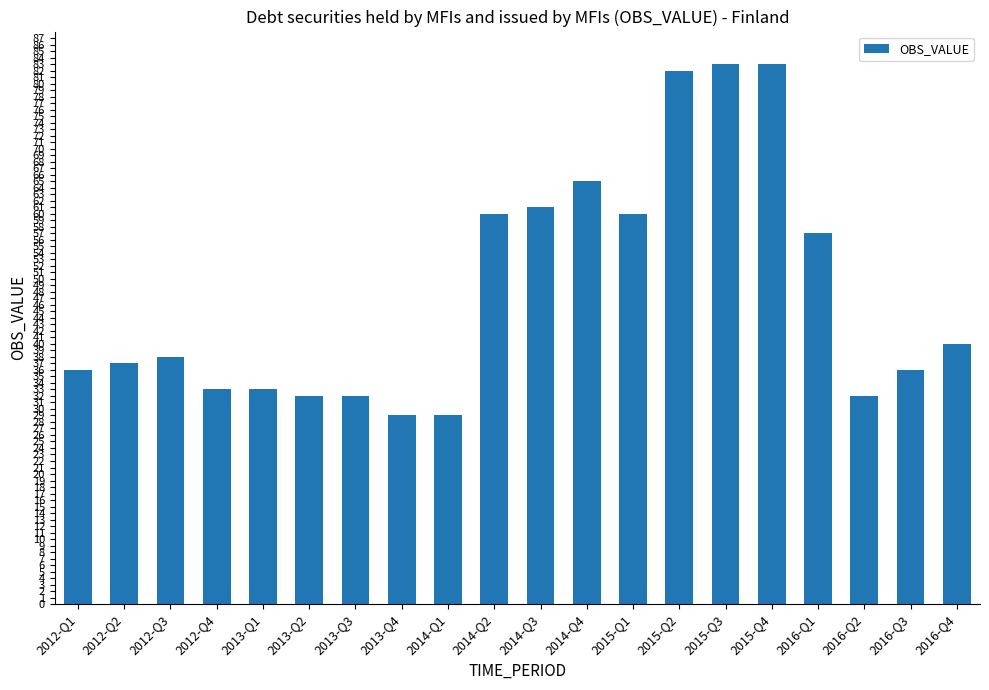

How many series are shown in this chart?

1